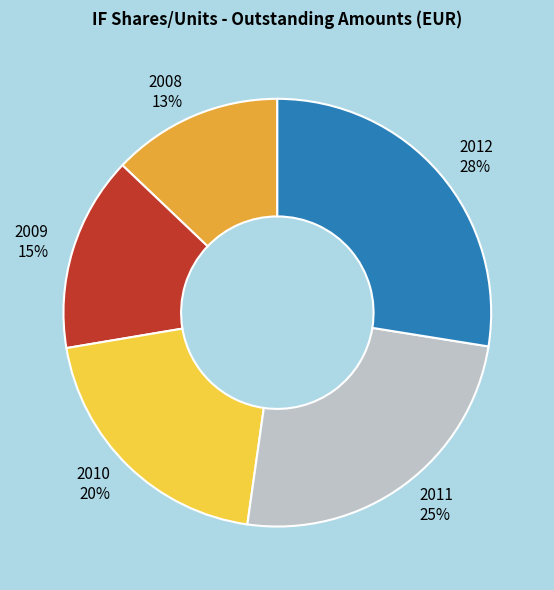

What percentage is the 2008 slice, to the nearest percent?

13%